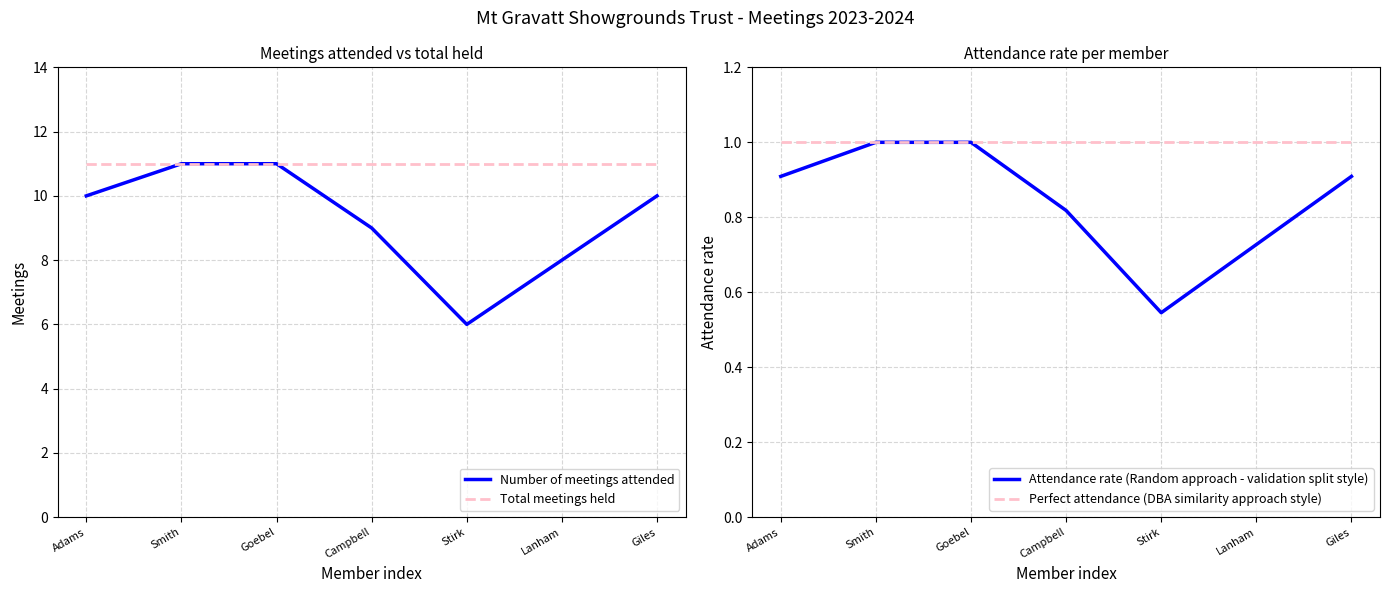

The Perfect attendance (DBA similarity approach style) series shows 1.0 at Campbell. True or false?

True